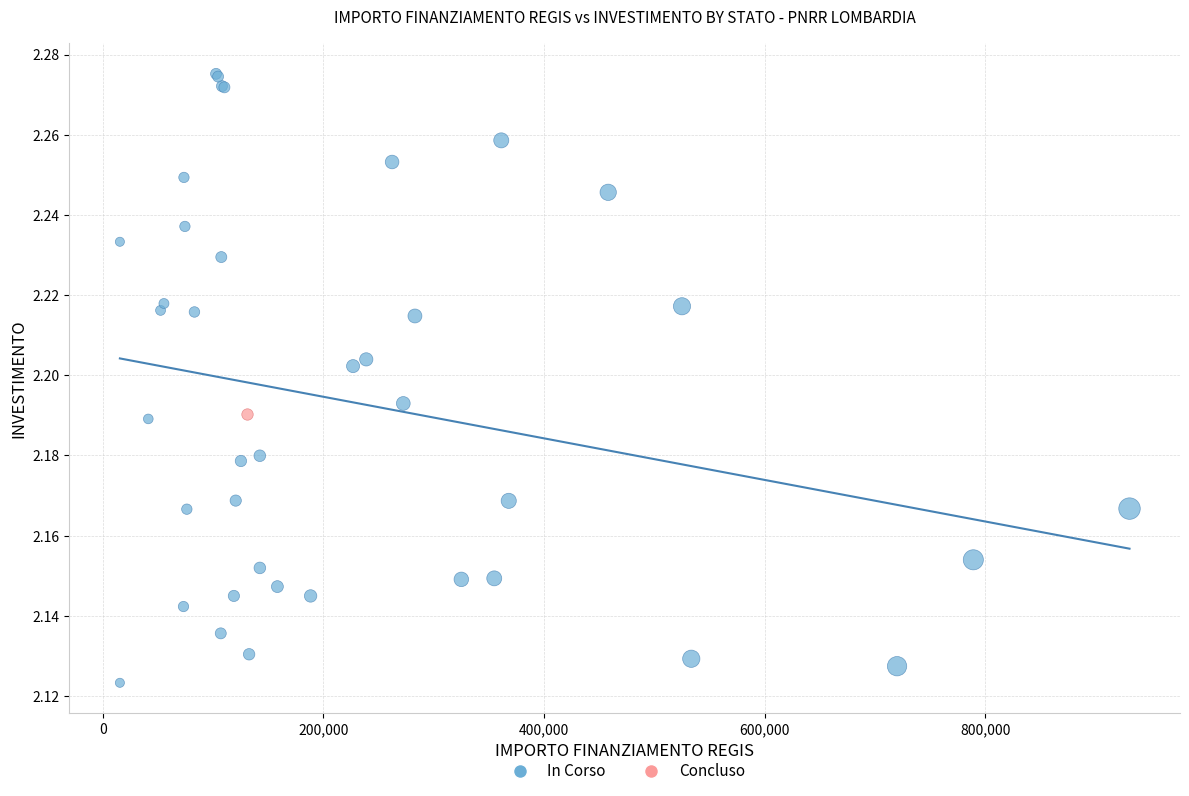

What are all the series names shown in the legend?

In Corso, Concluso